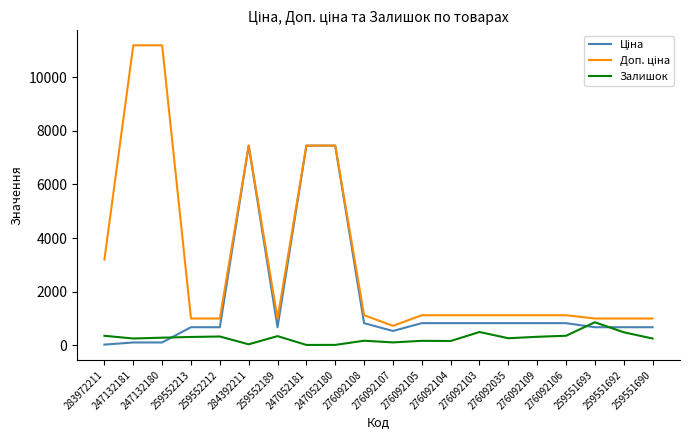

What is the maximum value shown in the chart?

11182.0